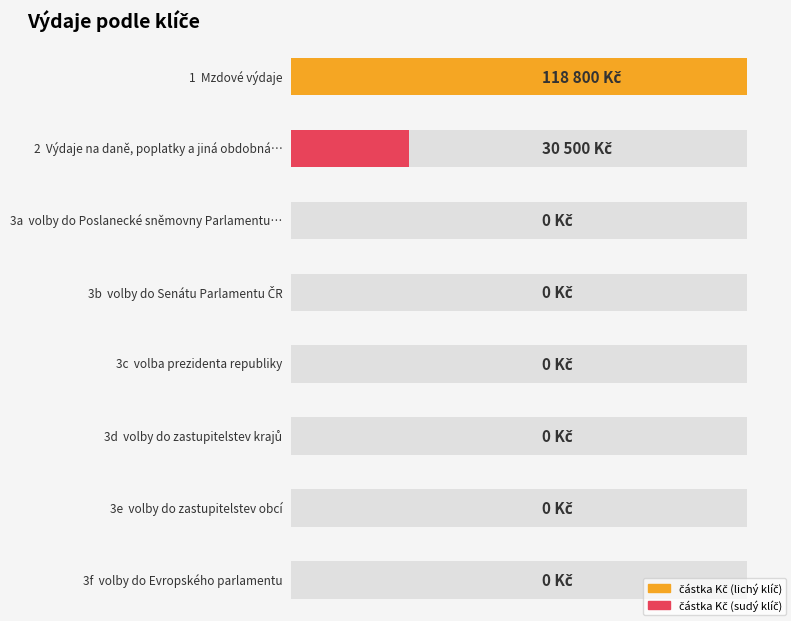

How many bars are there in total?

8